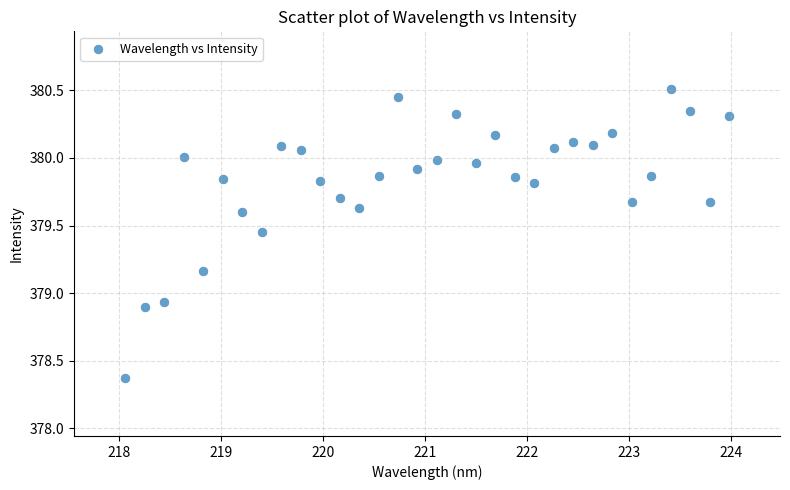

What is the range of Y values (max minus min)?

2.1